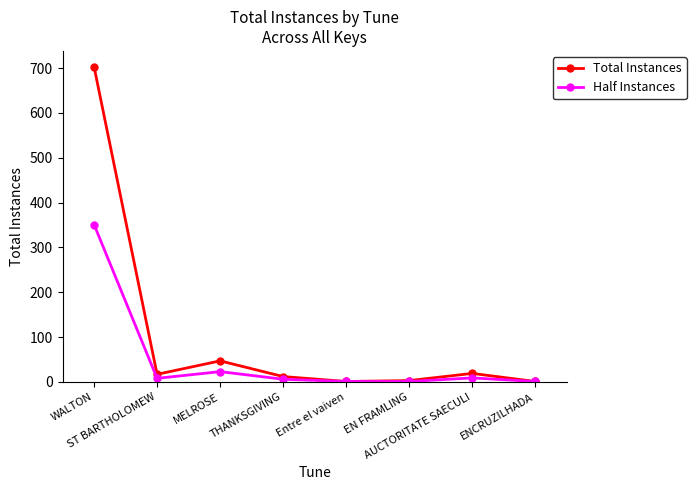

Is it true that Half Instances equals 351 at WALTON?

True